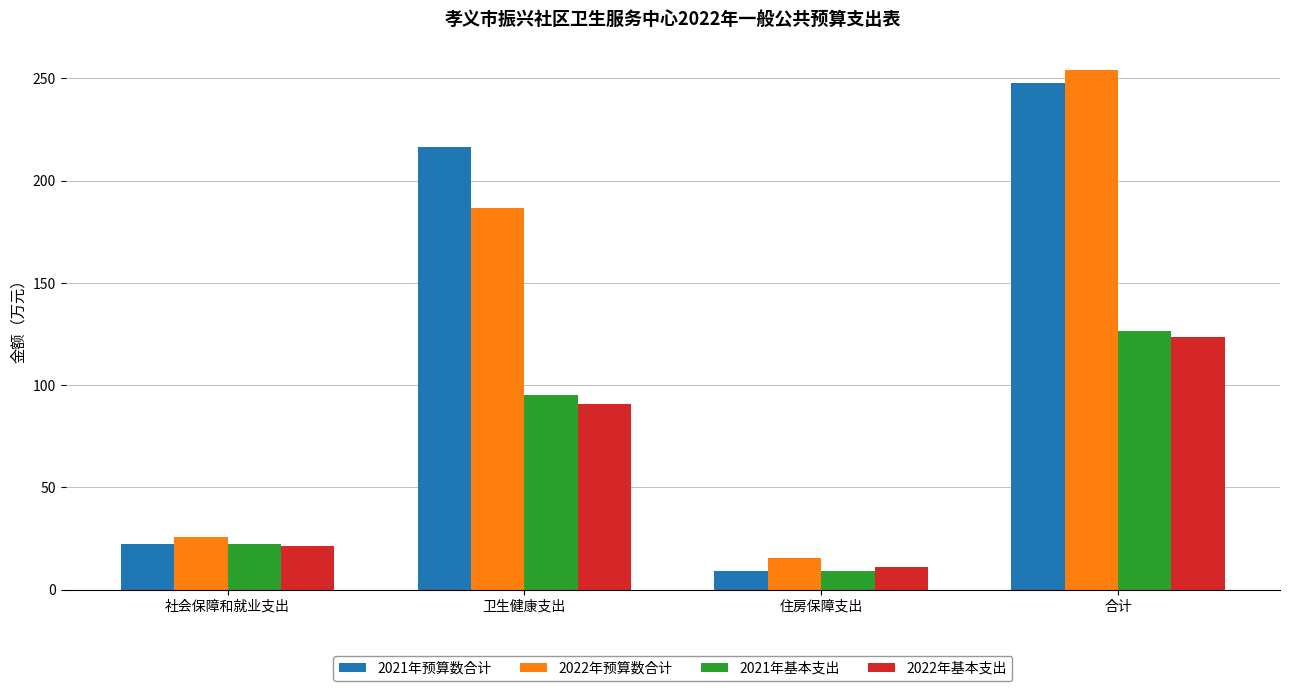

Where does the 2022年预算数合计 series first go above 186?

卫生健康支出